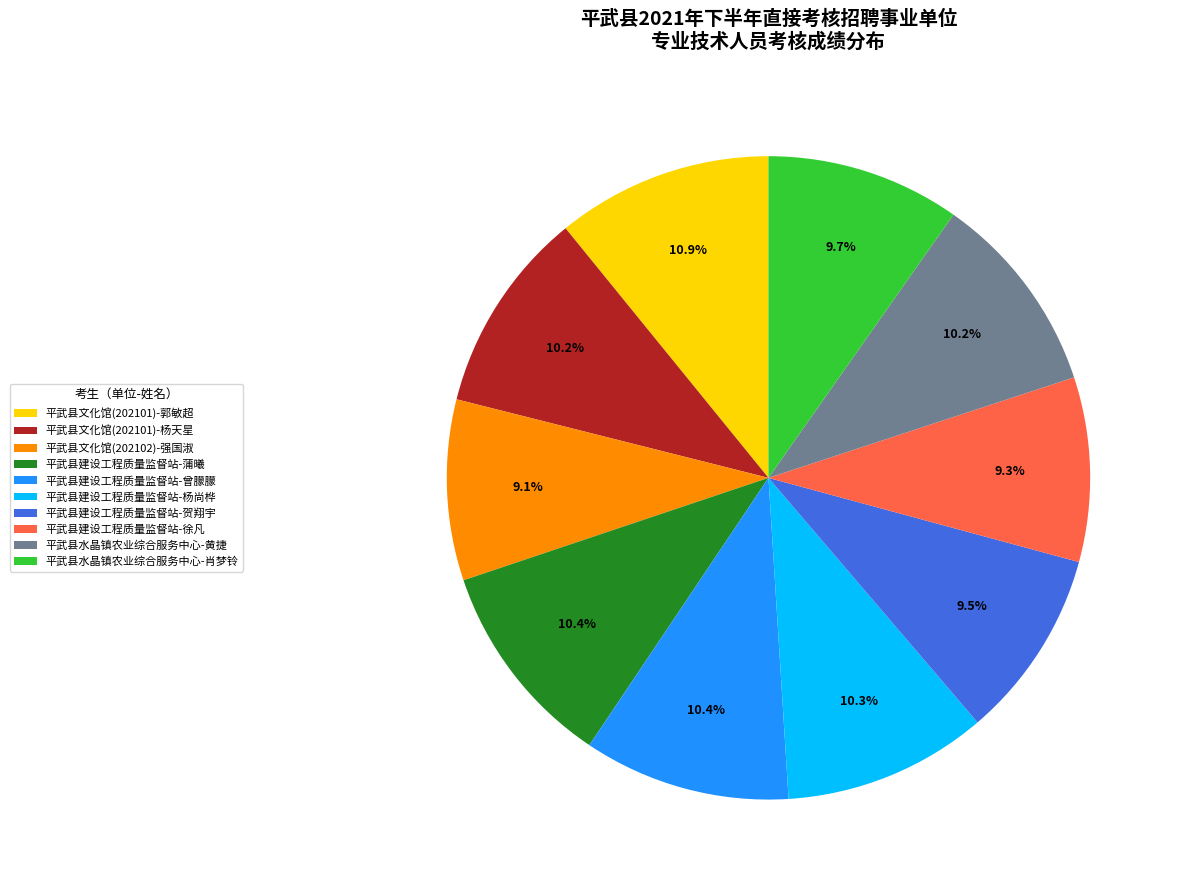

To the nearest percent, what percentage of the pie is 平武县文化馆(202101)-郭敏超?

11%